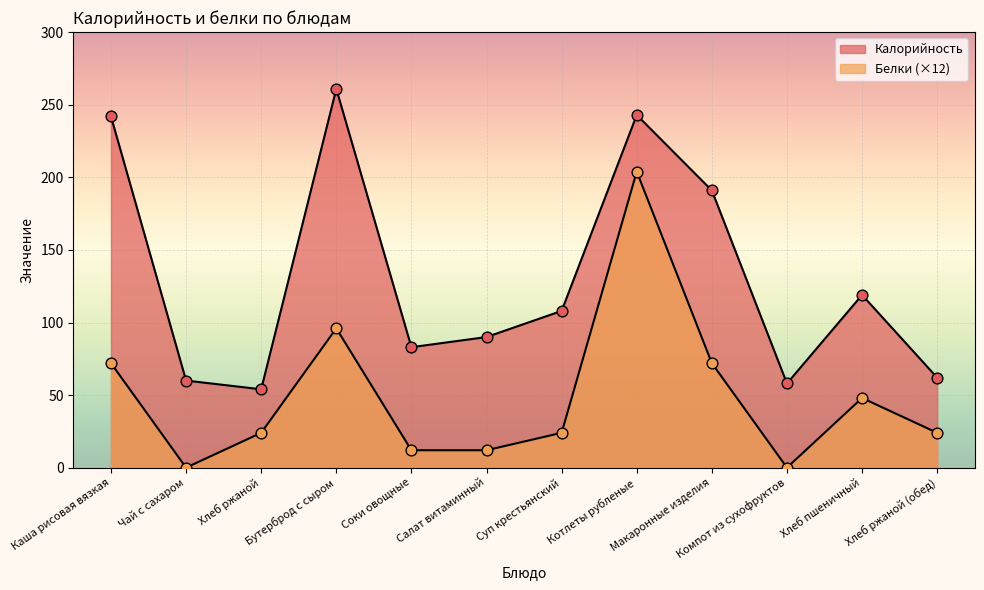

Is the value of Белки at Макаронные изделия greater than the value of Калорийность at Компот из сухофруктов?

Yes